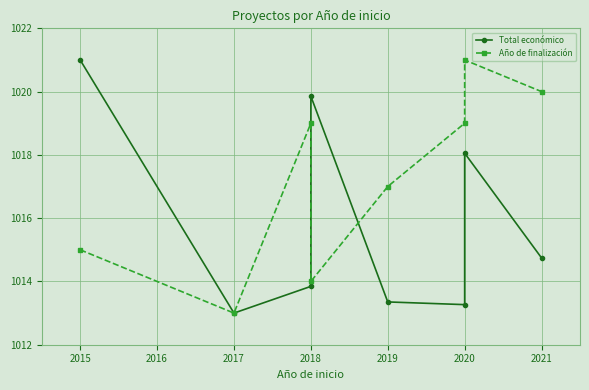

Which series changed the most between 2015 and 2020?

Total económico